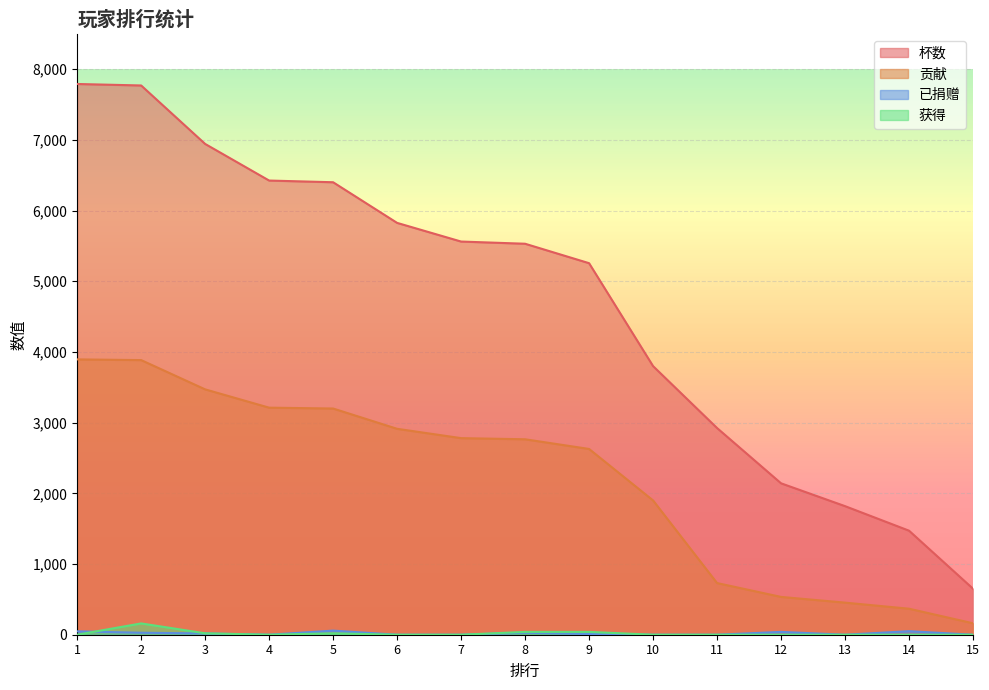

Which category has the lowest value across all series?

4